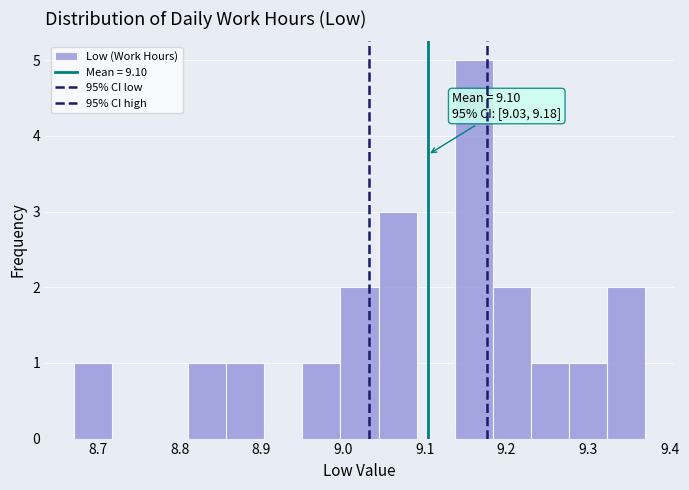

Over which range of the x-axis is the bar tallest?

9.14 to 9.18